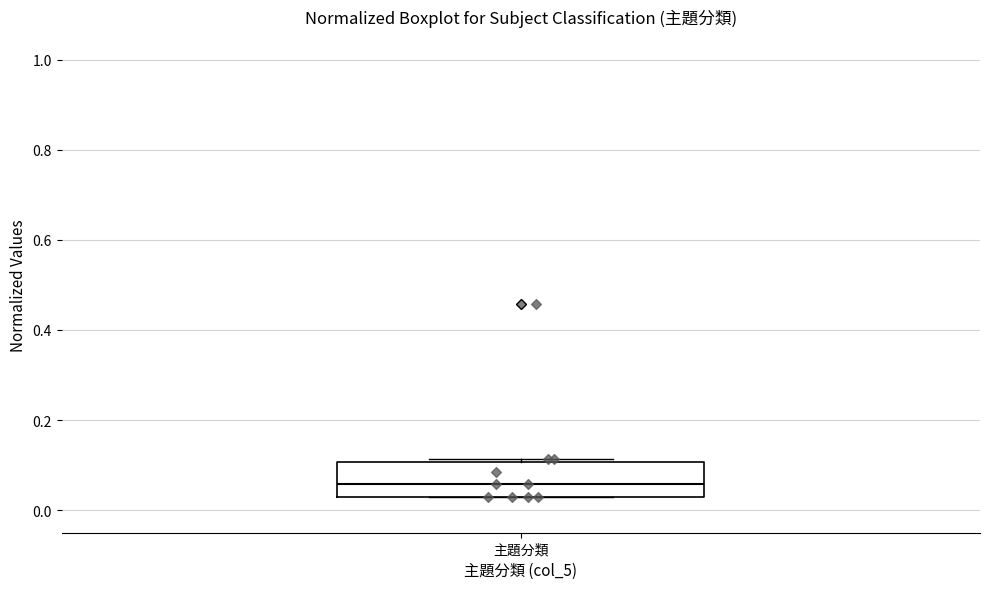

Where does the median line of the box for 主題分類 sit on the y-axis? The values are not printed on the chart, so give them approximately, as read against the axis.

0.06